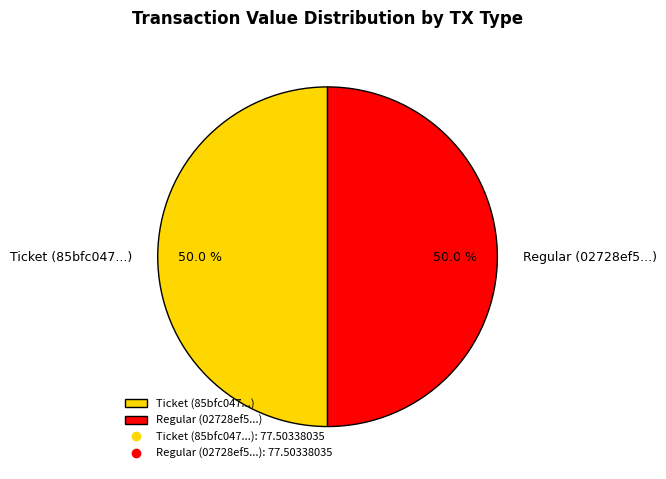

What is the ratio of the value at Ticket (85bfc047...) to the value at Regular (02728ef5...)?

1.0